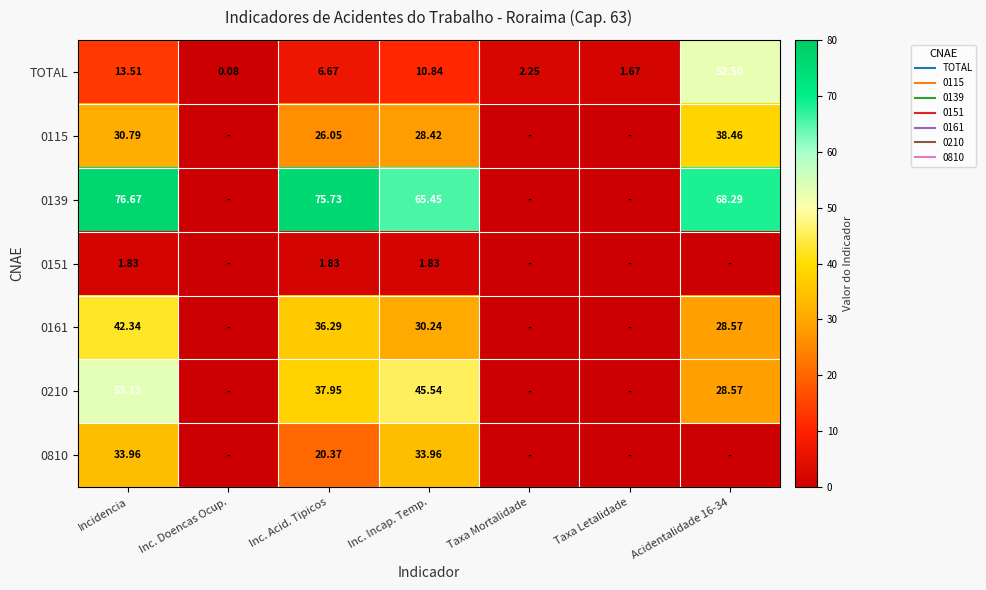

The value of 0151 at Inc. Incap. Temp. is 0.7. True or false?

False